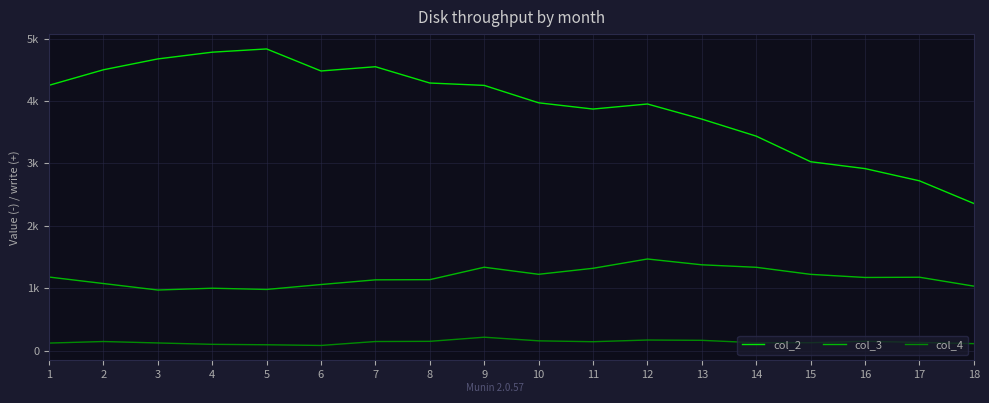

What is the maximum value for col_4?

217